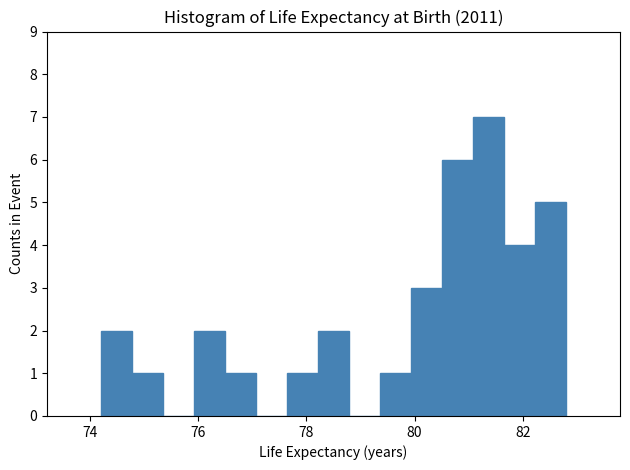

Read against the x-axis, roughly where is the centre of the tallest bar?

81.4